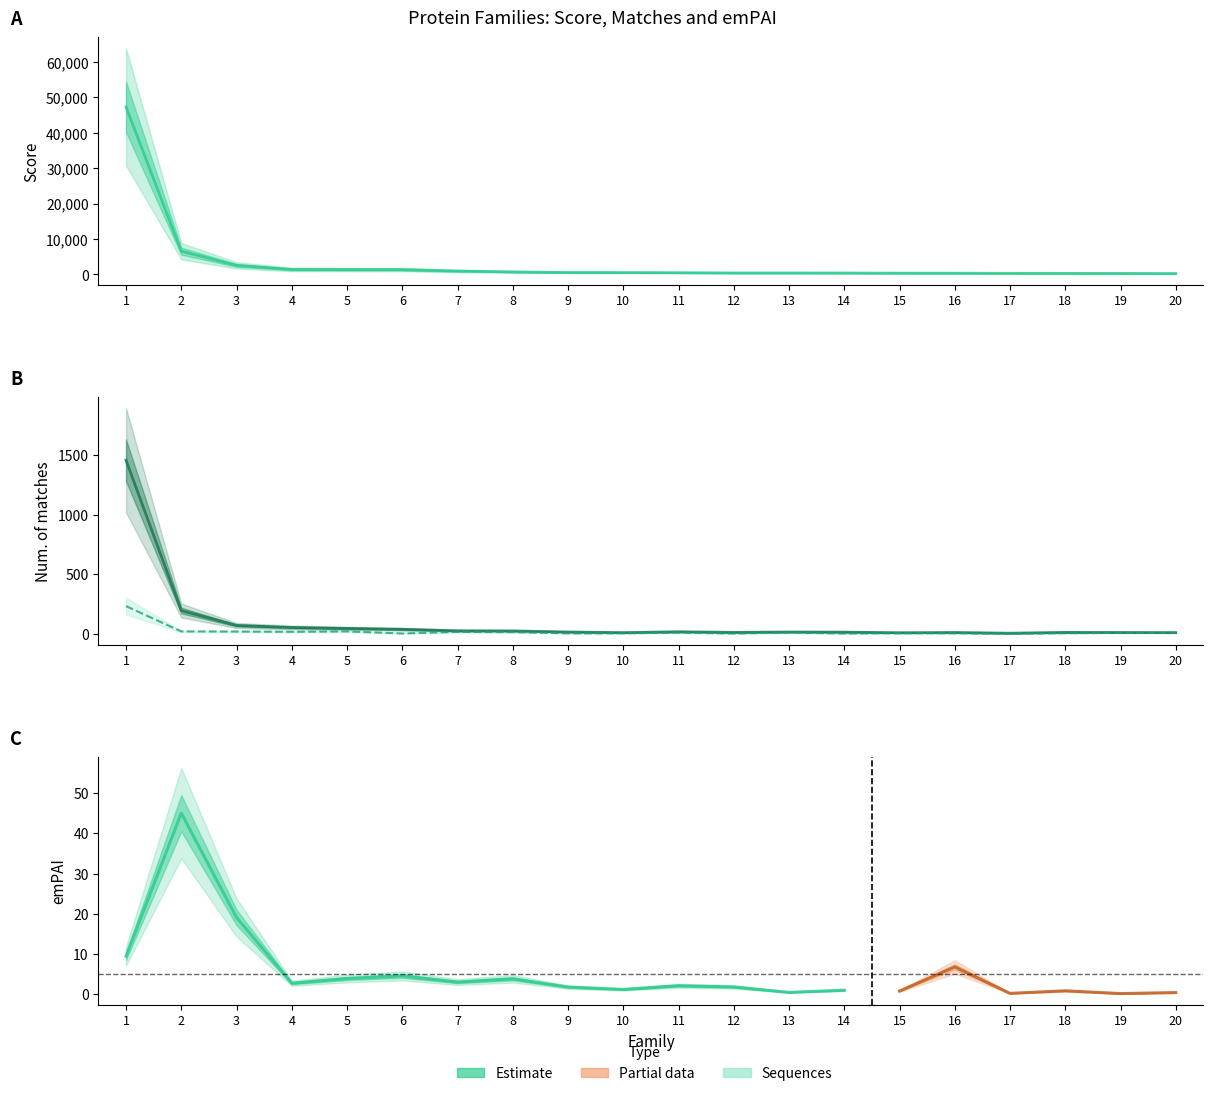

What is the approximate value of Score at 17, to the nearest 100?

300